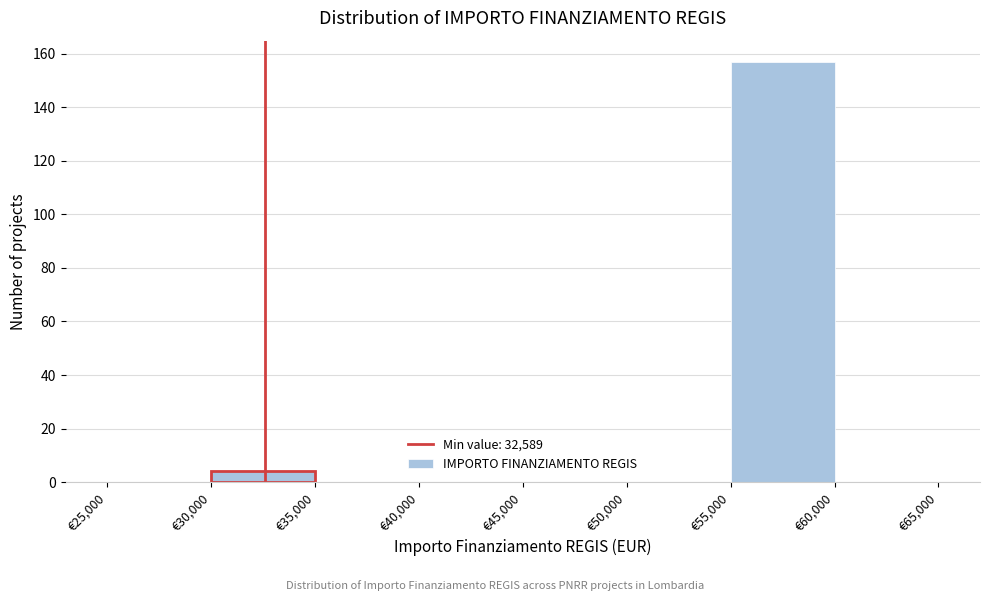

What is the height of the bar covering 30000 to 35000 on the x-axis? The values are not printed on the chart, so give them approximately, as read against the axis.

4